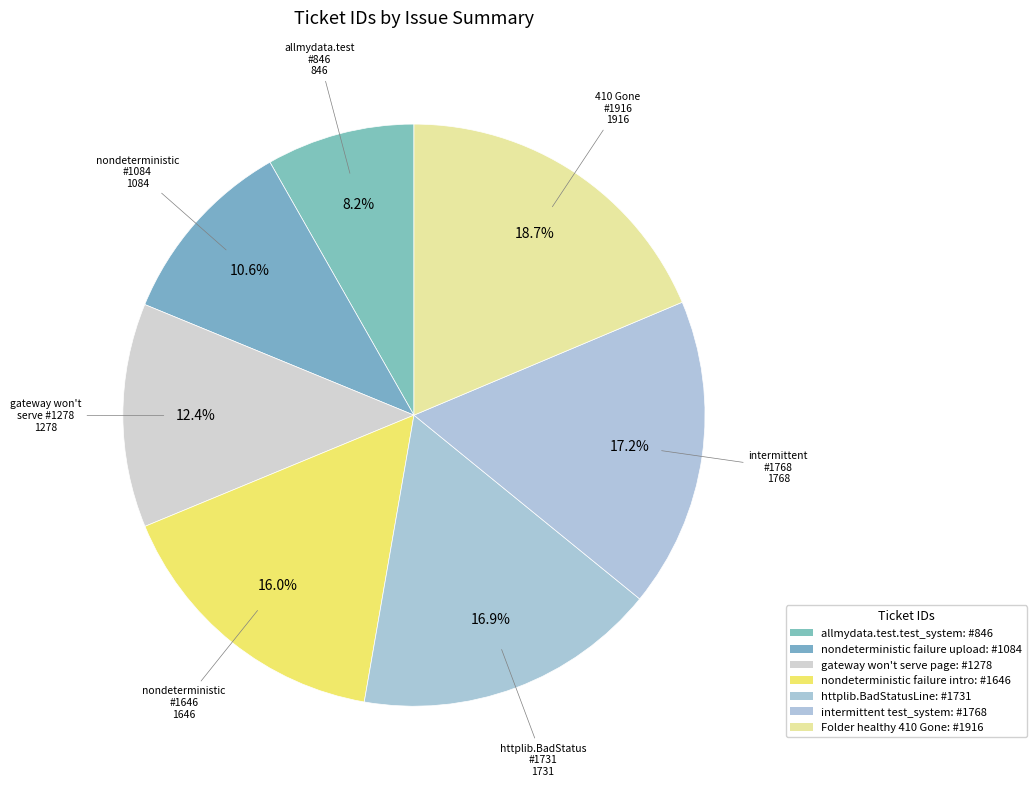

How many segments does this pie chart have?

7